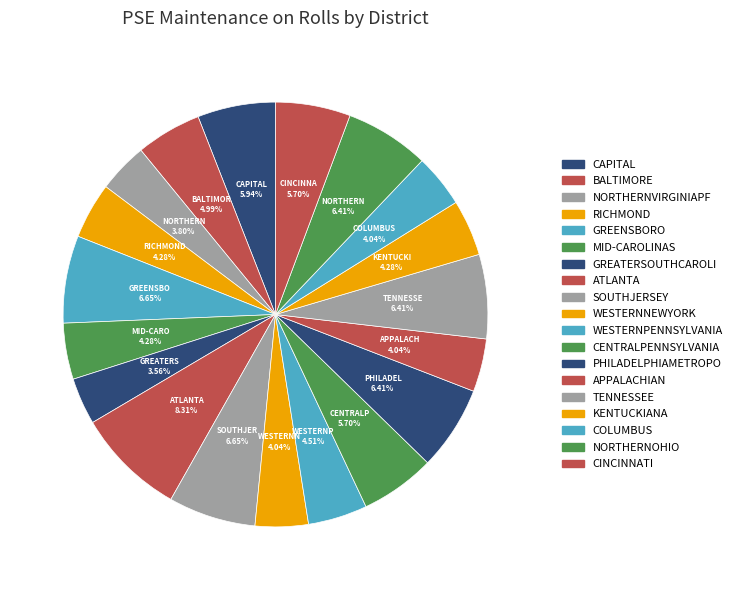

What is the largest slice in the pie chart?

ATLANTA